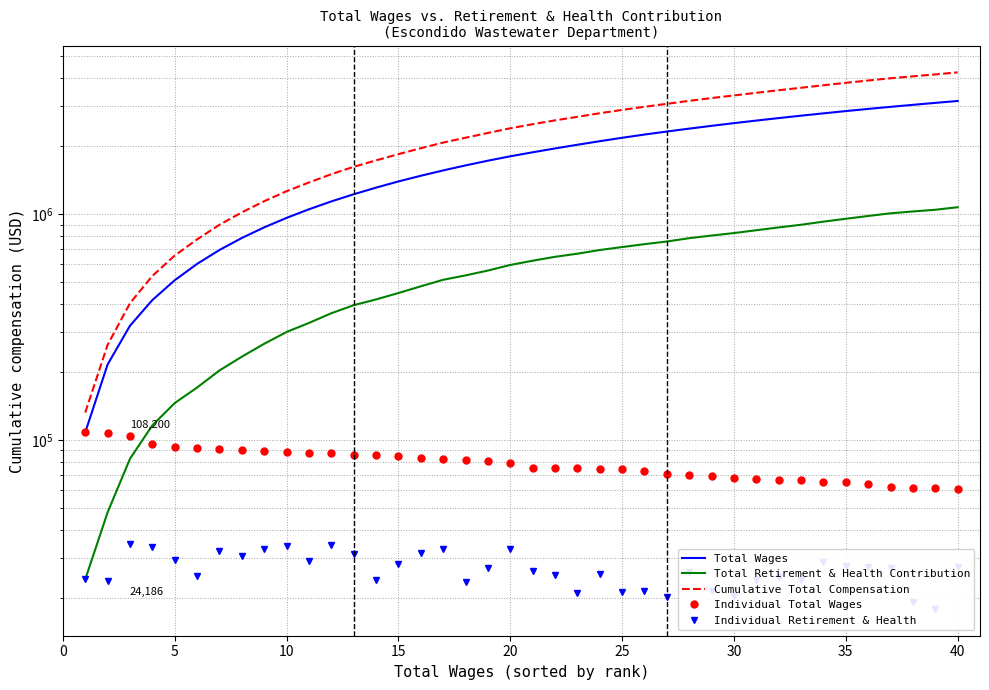

Reading left to right, list all the values displayed in this chart.

Total Wages: 108200	216152	320735	416743	509886	602539	694197	784532	874259	962864	1050958	1138743	1224764	1310558	1395745	1478974	1561799	1643700	1724545	1803532	1878709	1953760	2028695	2103544	2178050	2250932	2321490	2391230	2460411	2528553	2595705	2662074	2728387	2793973	2859283	2923201	2985412	3047048	3108399	3169410
Total Retirement & Health Contribution: 24186	47883	82640	116254	145853	170878	203306	233984	266878	300924	330030	364239	395488	419414	447668	479363	512342	535819	562921	595900	622265	647456	668434	693978	715228	736640	756946	782896	804292	824801	848892	873716	897799	926552	954250	981689	1008768	1027999	1045904	1073338
Cumulative Total Compensation: 132386	264035	403375	532997	655739	773417	897503	1018516	1141137	1263788	1380988	1502982	1620252	1729972	1843413	1958337	2074141	2179519	2287466	2399432	2500974	2601216	2697129	2797522	2893278	2987572	3078436	3174126	3264703	3353354	3444597	3535790	3626186	3720525	3813533	3904890	3994180	4075047	4154303	4242748
Individual Total Wages: 108200	107952	104583	96008	93143	92653	91658	90335	89727	88605	88094	87785	86021	85794	85187	83229	82825	81901	80845	78987	75177	75051	74935	74849	74506	72882	70558	69740	69181	68142	67152	66369	66313	65586	65310	63918	62211	61636	61351	61011
Individual Retirement & Health: 24186	23697	34757	33614	29599	25025	32428	30678	32894	34046	29106	34209	31249	23926	28254	31695	32979	23477	27102	32979	26365	25191	20978	25544	21250	21412	20306	25950	21396	20509	24091	24824	24083	28753	27698	27439	27079	19231	17905	27434